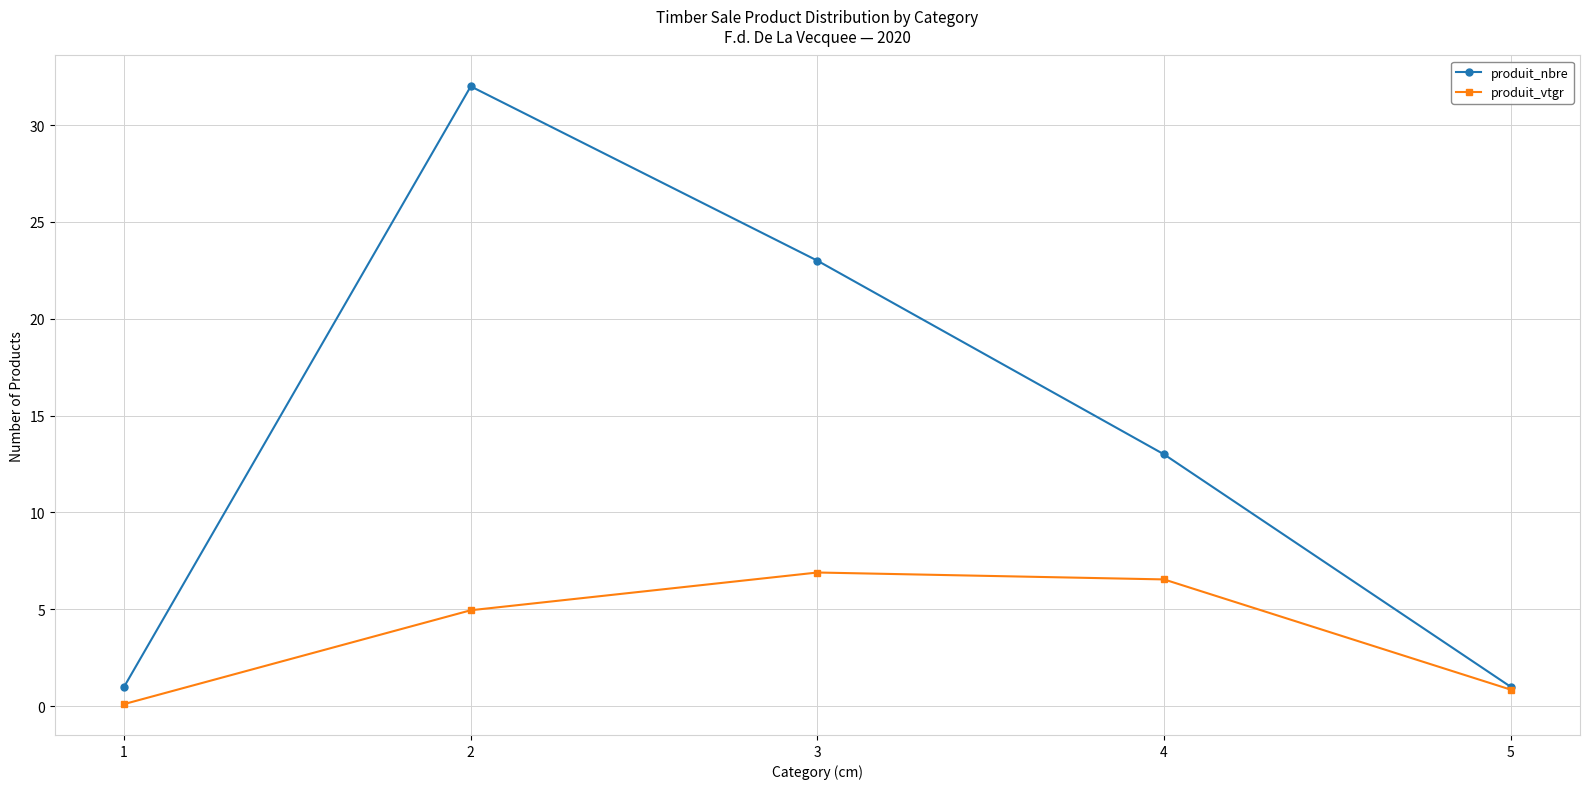

What are all the series names shown in the legend?

produit_nbre, produit_vtgr